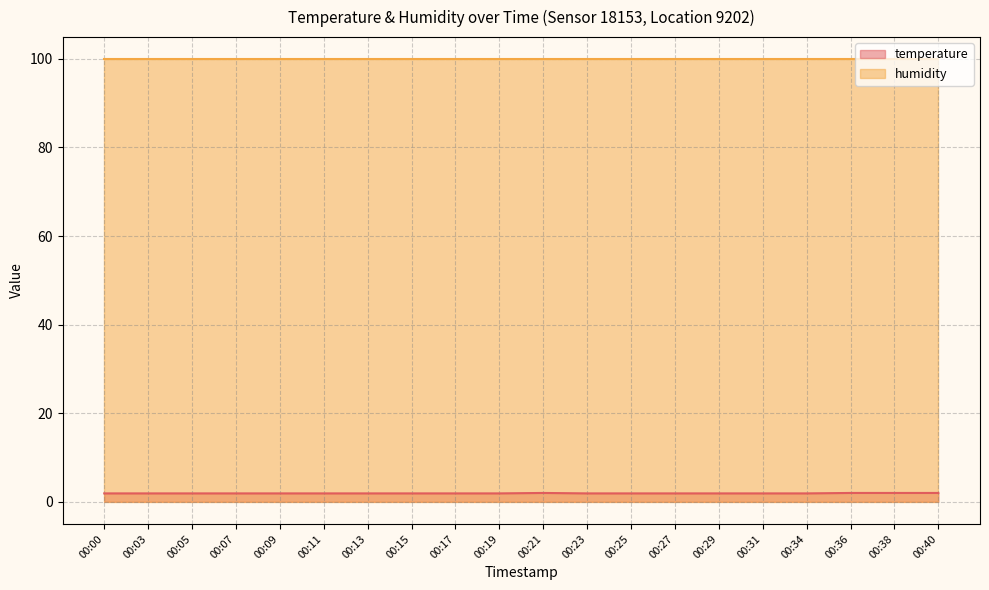

Is it true that the value at 00:38 is 1.1?

False